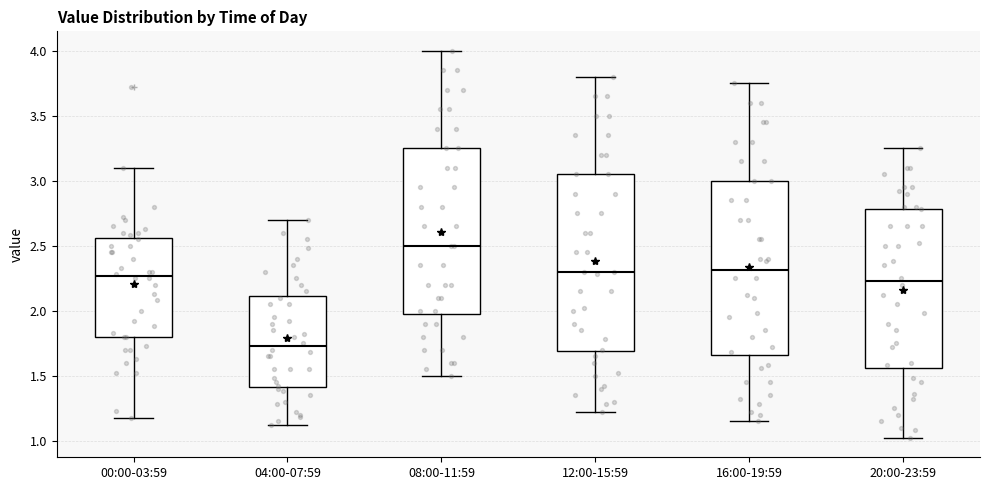

Reading left to right, transcribe this box plot: for each box, give where its median line is, the range the box spans, and where its two whiskers end, as read against the y-axis. The values are not printed on the chart, so give them approximately, as read against the axis.

00:00-03:59: median 2.25, box 1.80 to 2.55, whiskers 1.15 to 3.10
04:00-07:59: median 1.75, box 1.40 to 2.10, whiskers 1.10 to 2.70
08:00-11:59: median 2.50, box 2.00 to 3.25, whiskers 1.50 to 4.00
12:00-15:59: median 2.30, box 1.70 to 3.05, whiskers 1.20 to 3.80
16:00-19:59: median 2.30, box 1.65 to 3.00, whiskers 1.15 to 3.75
20:00-23:59: median 2.25, box 1.55 to 2.80, whiskers 1.00 to 3.25